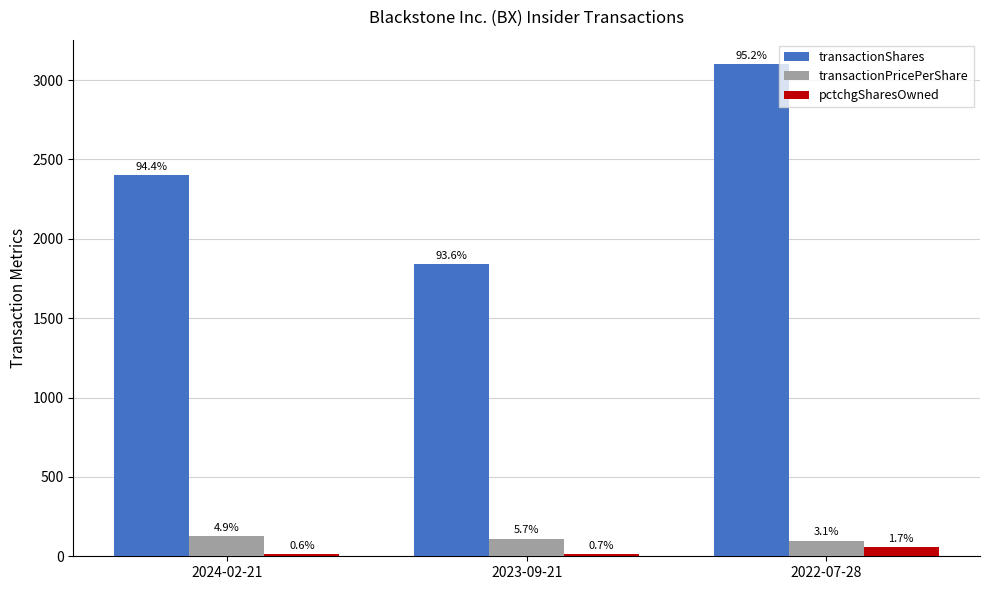

How many groups of bars are there?

3